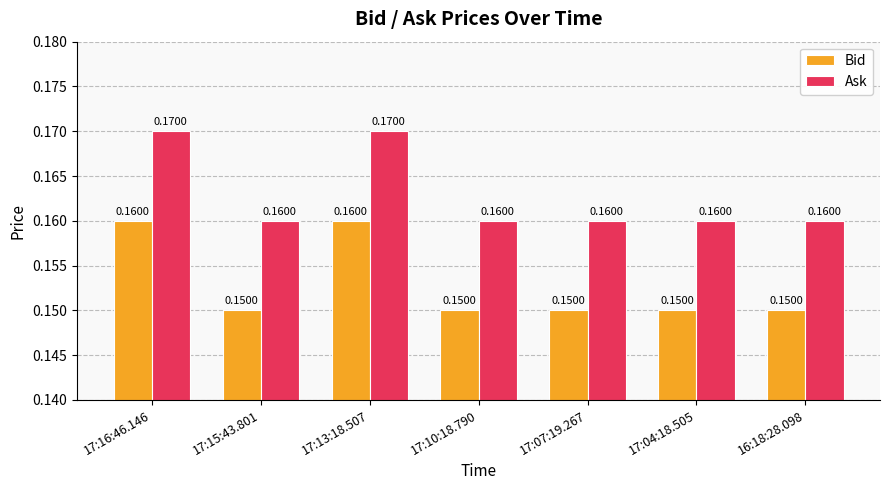

List the series in order of their peak value, highest first.

Ask, Bid